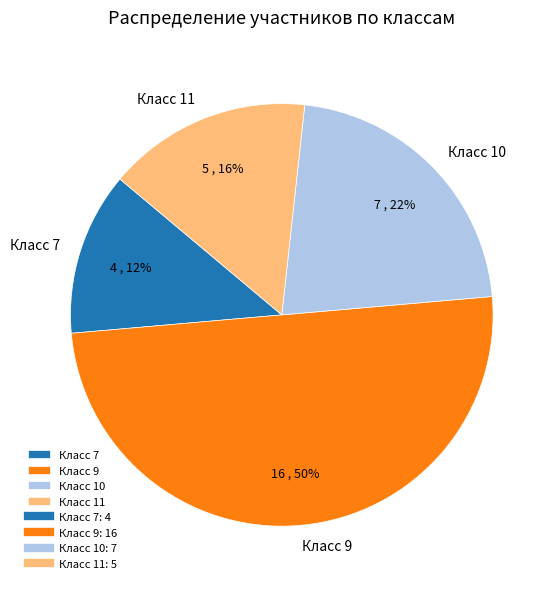

Does Класс 7 represent more than half of the total?

No